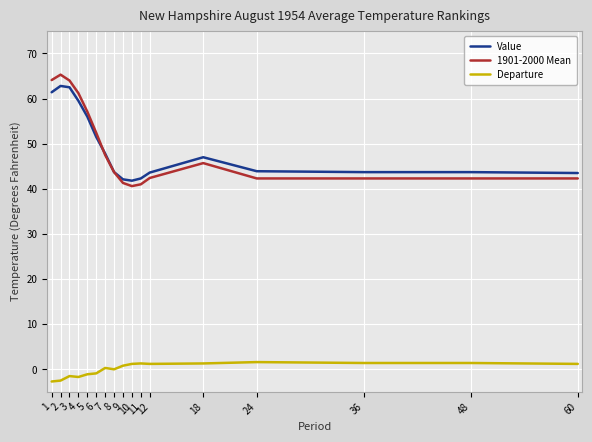

Reading left to right, transcribe all the data shown in this chart.

Value: 61.4	62.8	62.5	59.5	56.0	51.5	47.8	43.7	42.1	41.8	42.3	43.6	47.0	43.9	43.7	43.7	43.5
1901-2000 Mean: 64.1	65.3	64.0	61.2	57.1	52.4	47.5	43.7	41.3	40.6	41.0	42.4	45.7	42.3	42.3	42.3	42.3
Departure: -2.7	-2.5	-1.5	-1.7	-1.1	-0.9	0.3	0.0	0.8	1.2	1.3	1.2	1.3	1.6	1.4	1.4	1.2